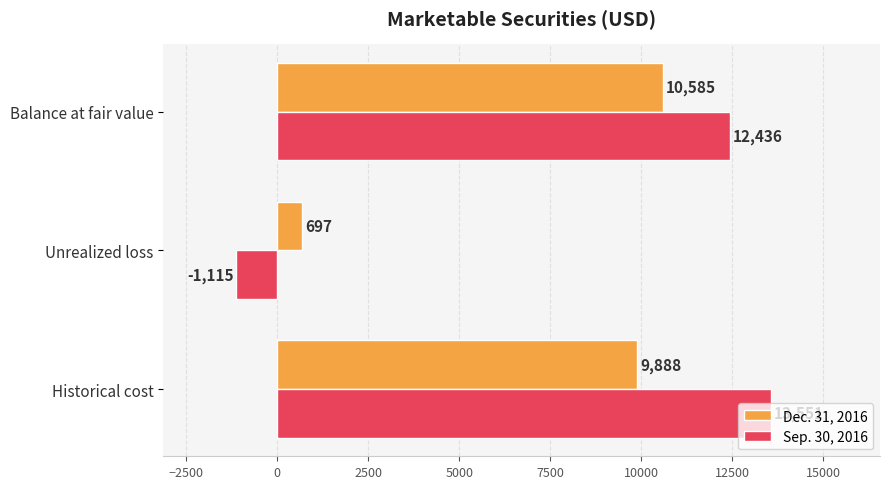

Which category has the lowest value in the Sep. 30, 2016 series?

Unrealized loss